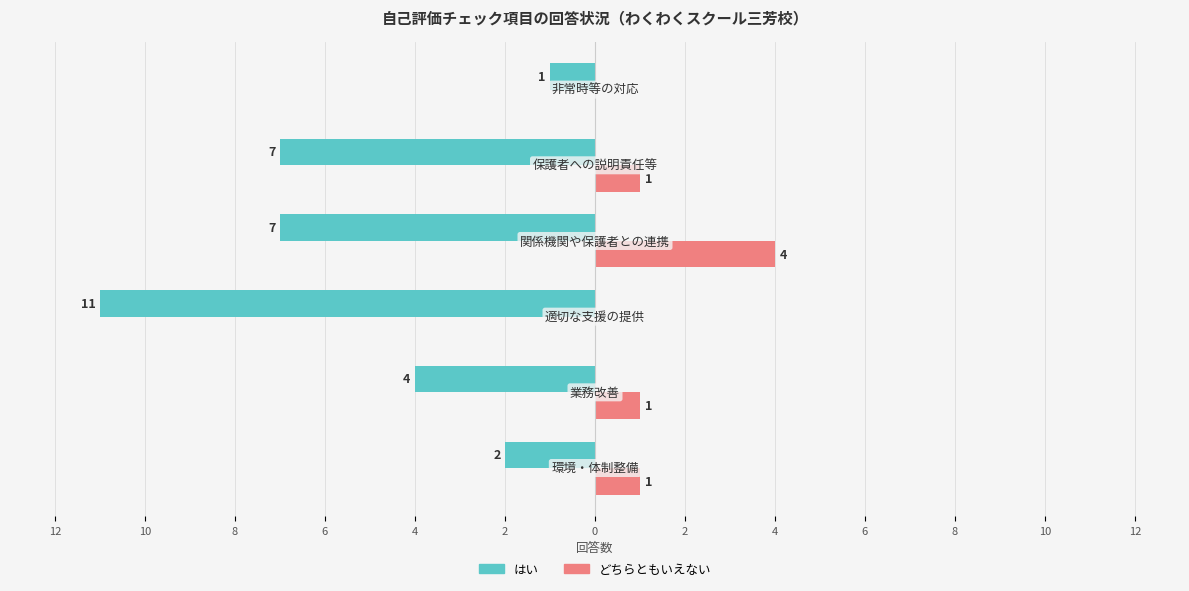

Reading right to left, transcribe all the data shown in this chart.

はい: -1	-7	-7	-11	-4	-2
どちらともいえない: 0	1	4	0	1	1